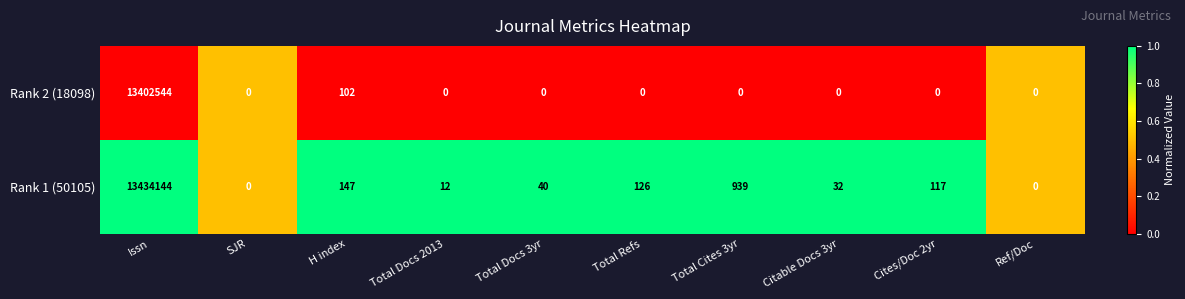

What is the difference between the second highest and second lowest values in the Rank 1 (50105) series?

939